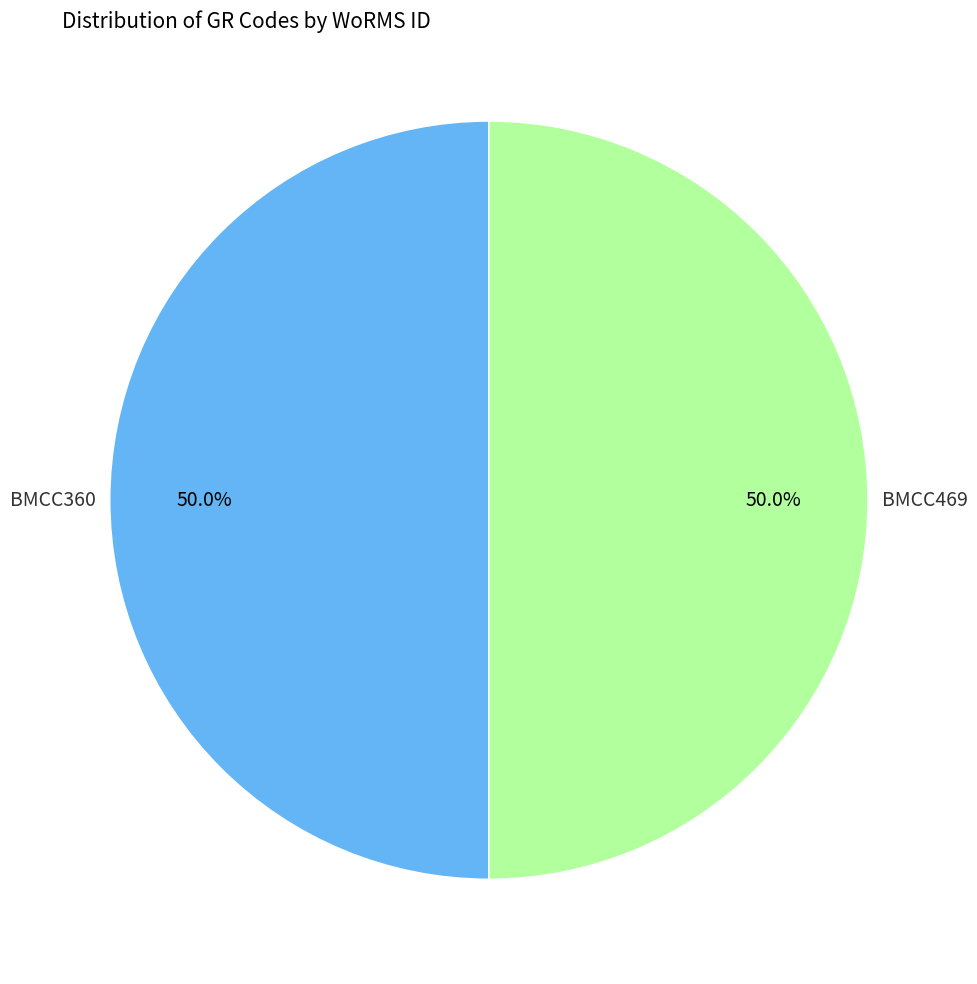

To the nearest percent, what is the average slice percentage?

50%